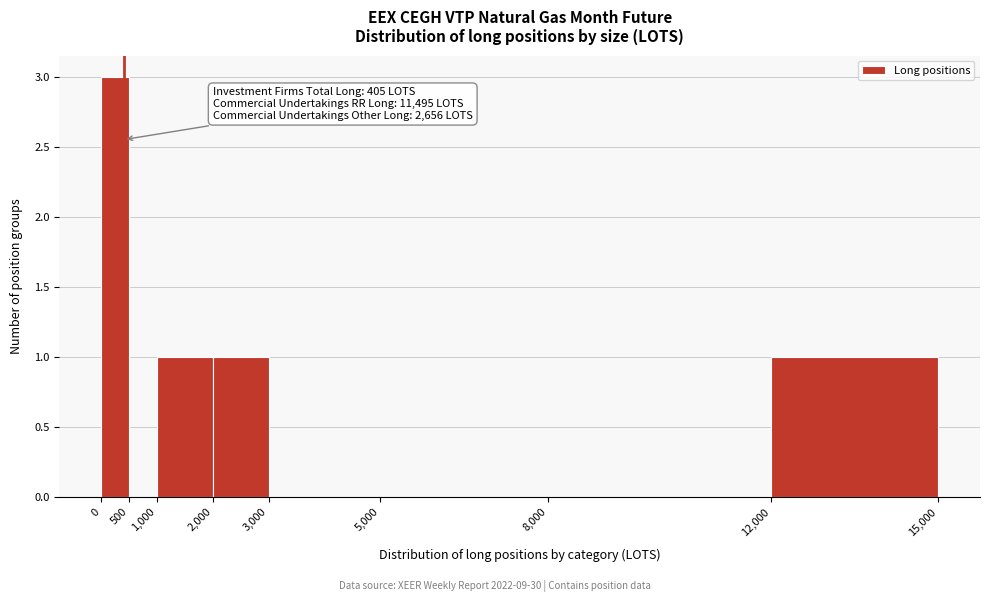

Over which range of the x-axis is the bar tallest?

0 to 500